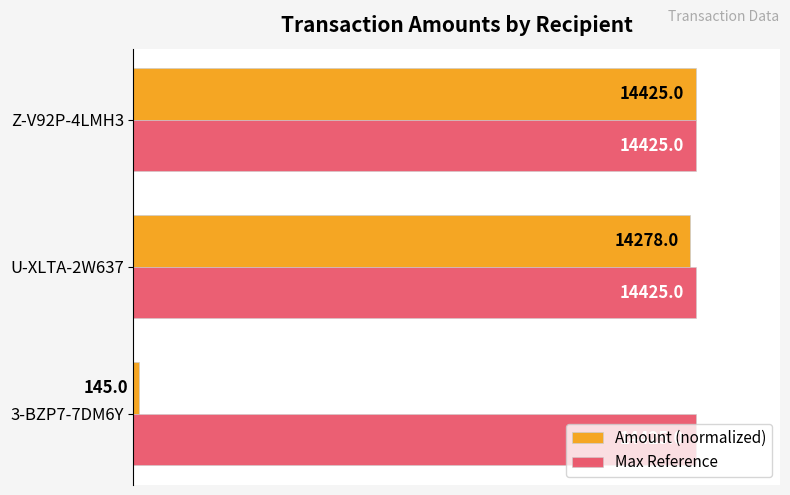

Rank the series by their maximum value, from highest to lowest.

Amount (normalized), Max Reference